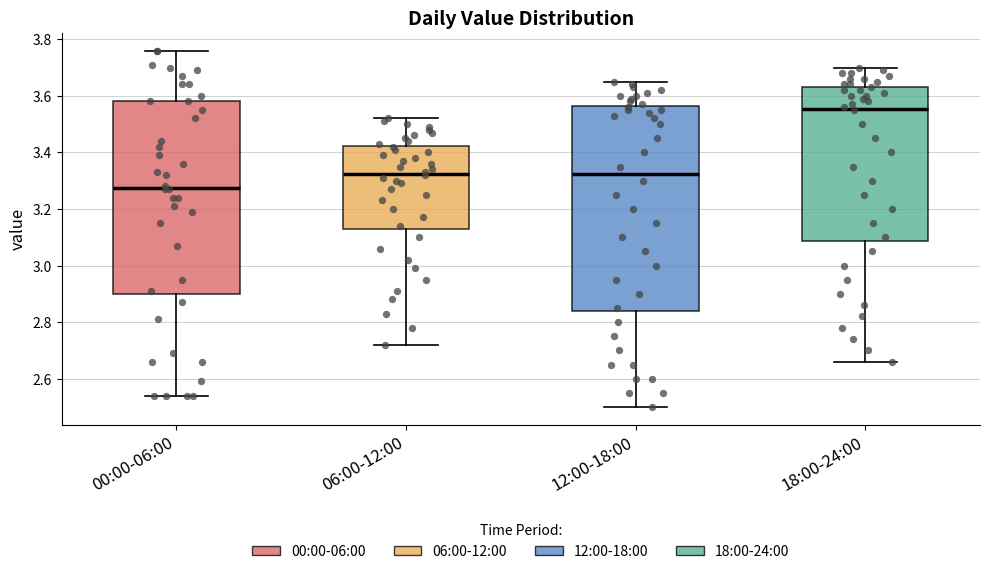

Comparing the boxes themselves (not the whiskers), which one is the tallest?

12:00-18:00